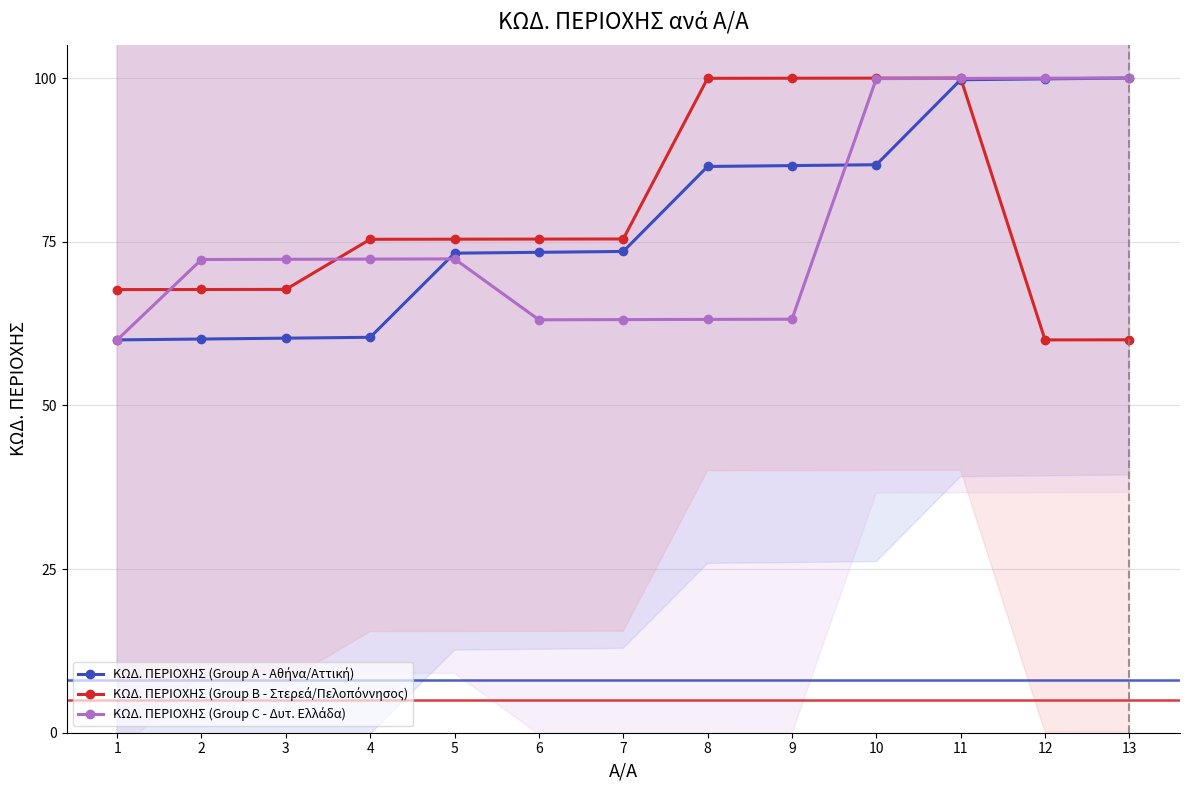

How many values in the ΚΩΔ. ΠΕΡΙΟΧΗΣ (Group A - Αθήνα/Αττική) series are below 73?

4